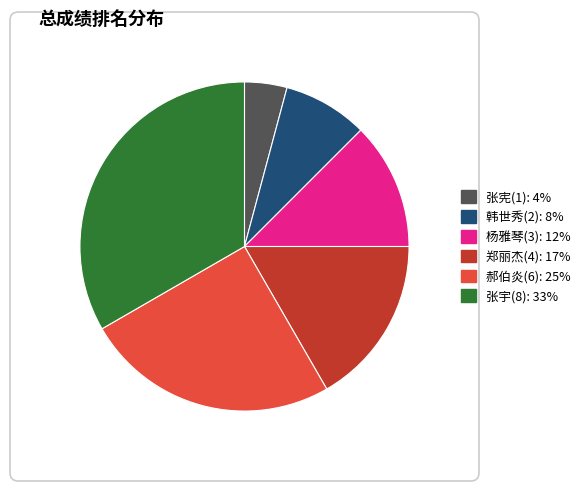

Approximately how many times larger is the value at 张宇(8) compared to 韩世秀(2)?

4.0